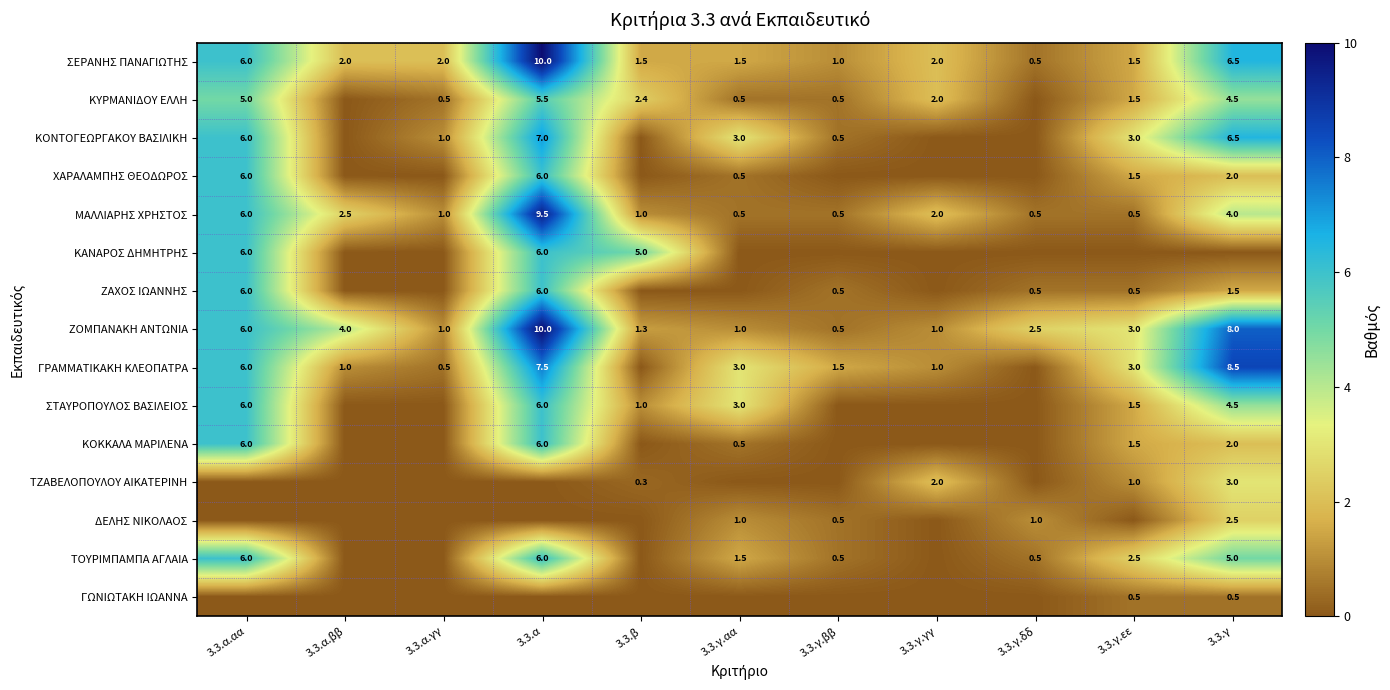

What is the minimum value for ΣΕΡΑΝΗΣ ΠΑΝΑΓΙΩΤΗΣ?

0.5